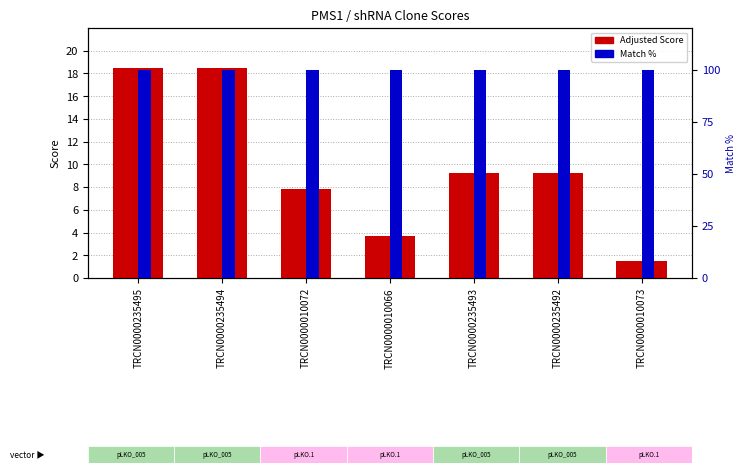

What is the average value of the Adjusted Score series?

9.8